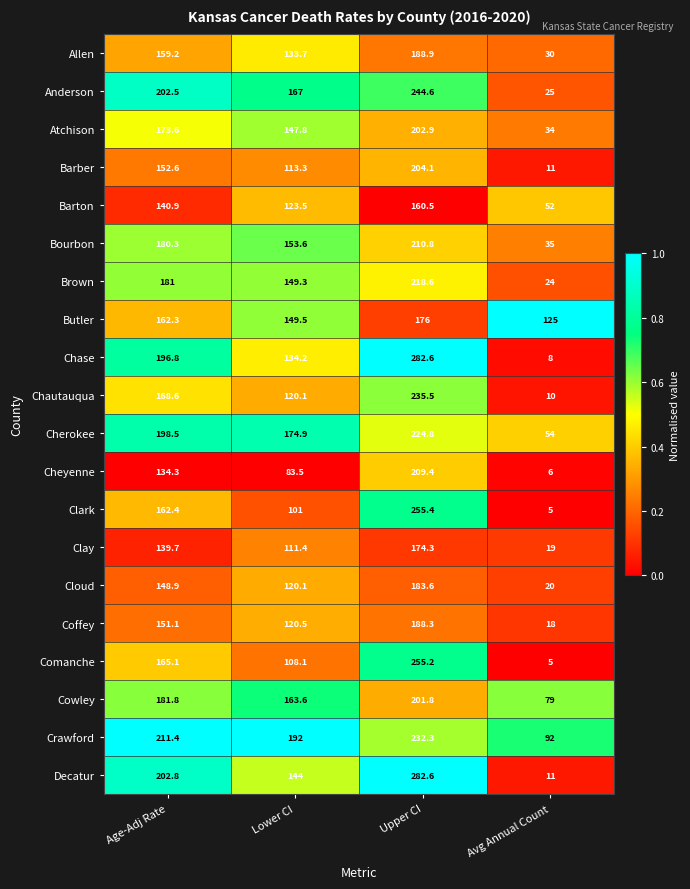

What is the sum of the Cheyenne values at Lower CI and Upper CI?

292.9